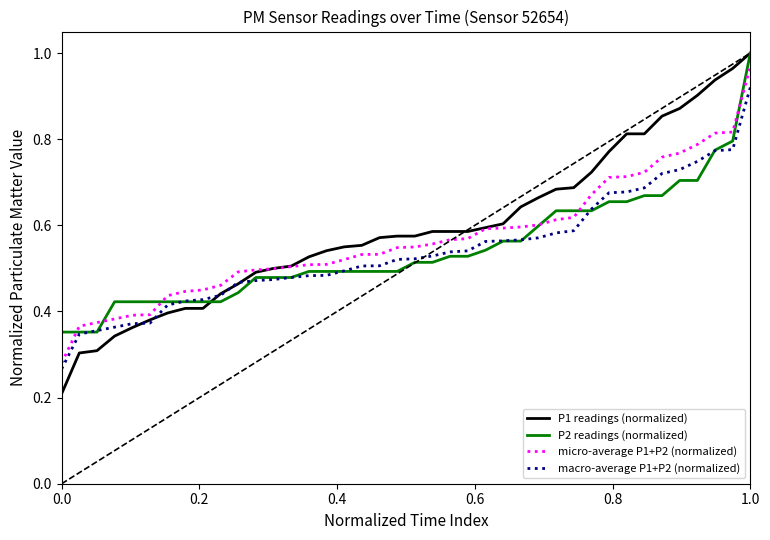

Which series has the largest range (max minus min)?

P1 readings (normalized)